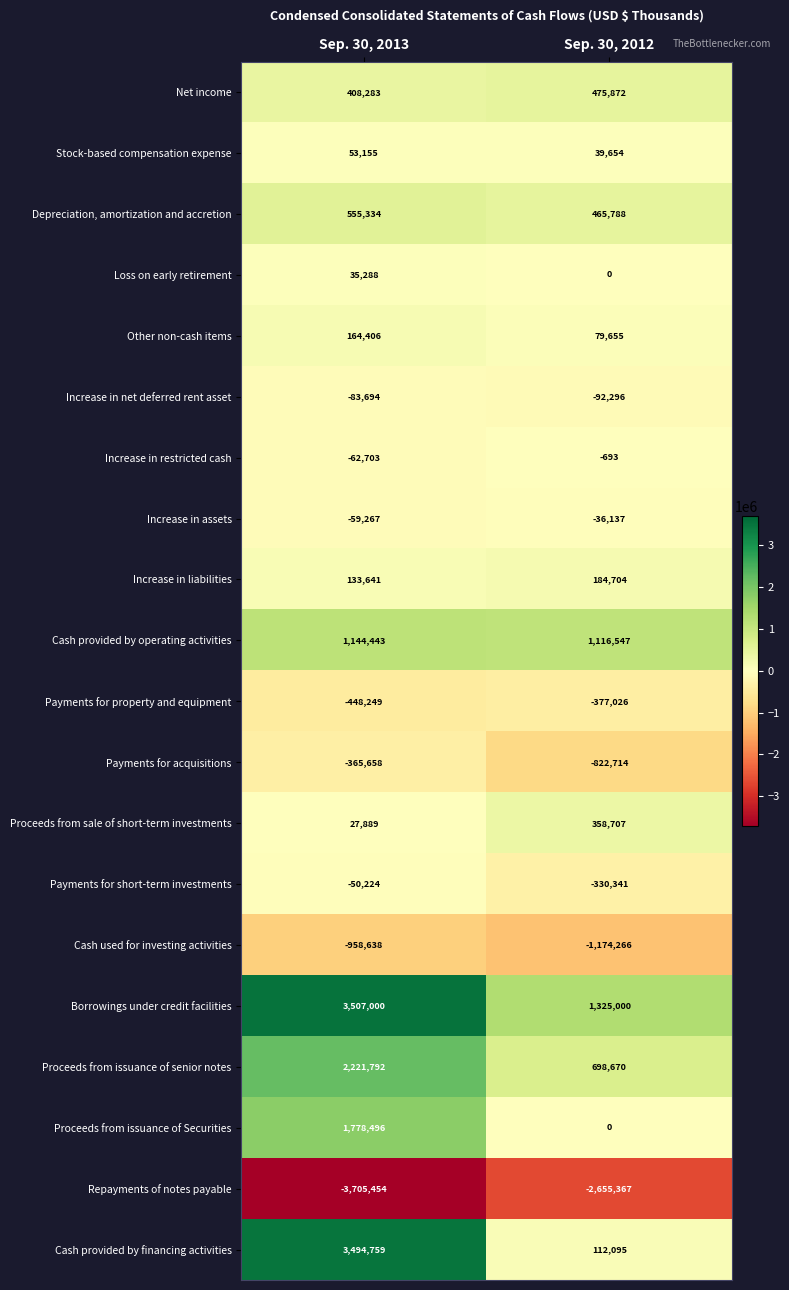

What is the approximate value of Cash provided by operating activities at Sep. 30, 2012, to the nearest 100?

1116500